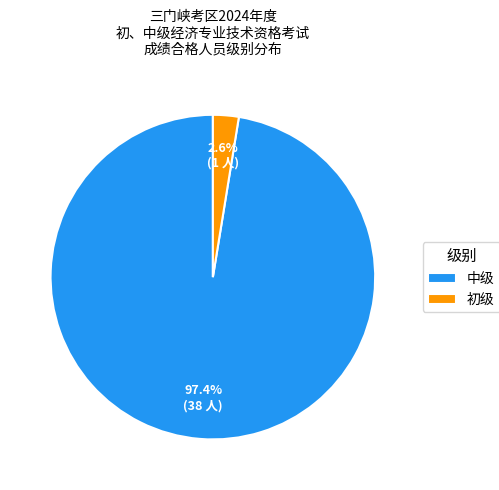

To the nearest percent, what is the average slice percentage?

50%